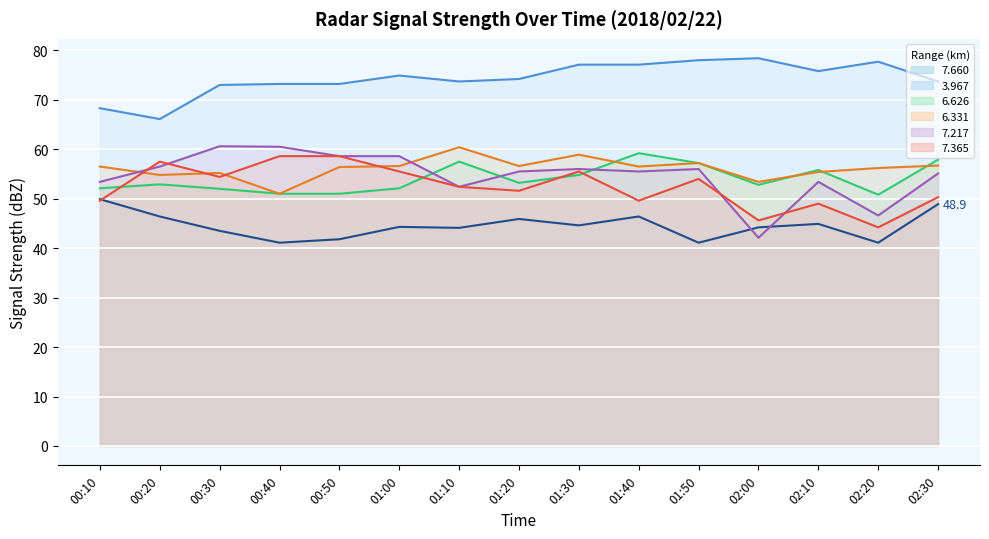

True or false: 6.626 has a value of 15.6 at 01:30.

False